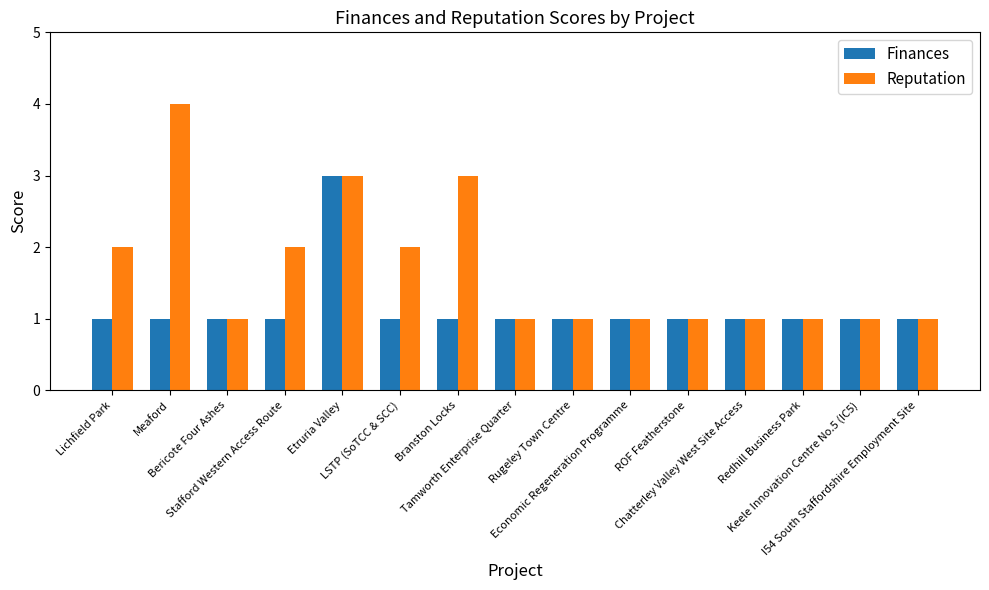

Reading left to right, list all the values displayed in this chart.

Finances: Lichfield Park=1	Meaford=1	Bericote Four Ashes=1	Stafford Western Access Route=1	Etruria Valley=3	LSTP (SoTCC & SCC)=1	Branston Locks=1	Tamworth Enterprise Quarter=1	Rugeley Town Centre=1	Economic Regeneration Programme=1	ROF Featherstone=1	Chatterley Valley West Site Access=1	Redhill Business Park=1	Keele Innovation Centre No.5 (IC5)=1	I54 South Staffordshire Employment Site=1
Reputation: Lichfield Park=2	Meaford=4	Bericote Four Ashes=1	Stafford Western Access Route=2	Etruria Valley=3	LSTP (SoTCC & SCC)=2	Branston Locks=3	Tamworth Enterprise Quarter=1	Rugeley Town Centre=1	Economic Regeneration Programme=1	ROF Featherstone=1	Chatterley Valley West Site Access=1	Redhill Business Park=1	Keele Innovation Centre No.5 (IC5)=1	I54 South Staffordshire Employment Site=1